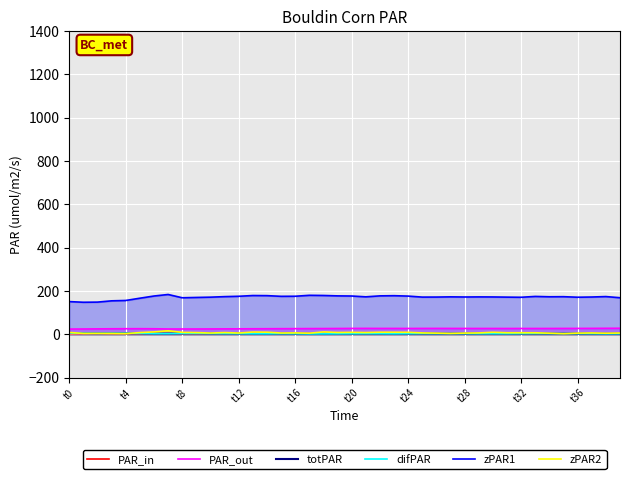

How many interior local valleys does the totPAR series have?

9